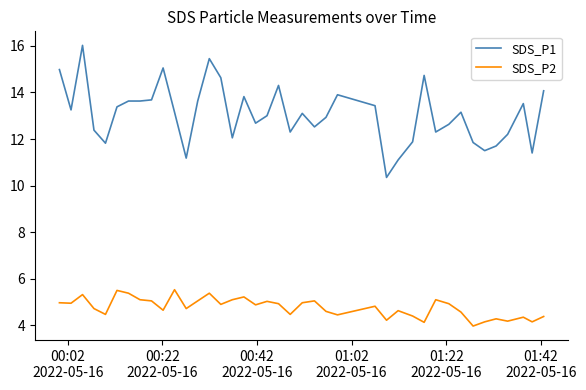

What is the greatest value displayed?

16.0